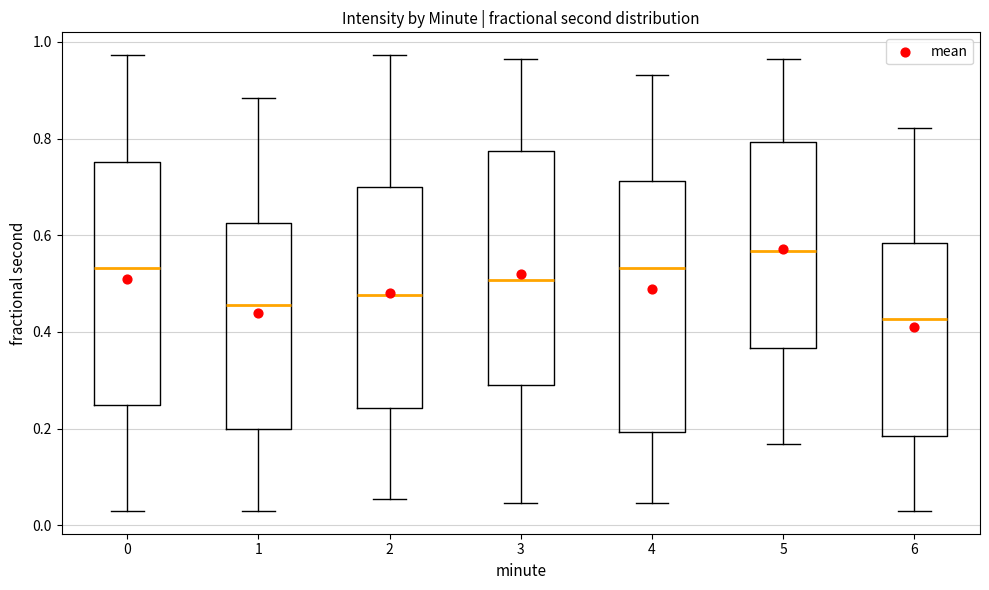

Where is the upper edge of the box at x = 0 on the y-axis? The values are not printed on the chart, so give them approximately, as read against the axis.

0.76